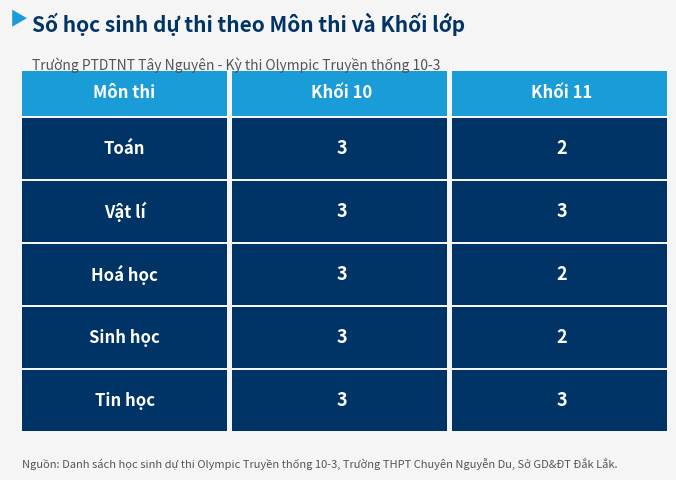

Are the bars grouped side by side (vs. stacked)?

Yes